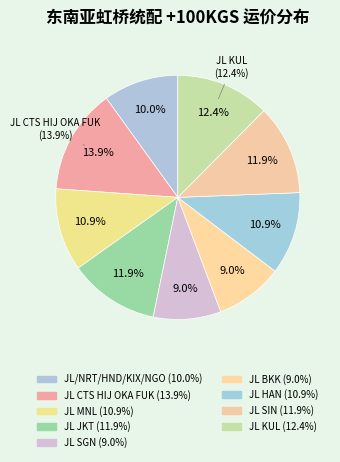

Count the number of slices in the pie.

9